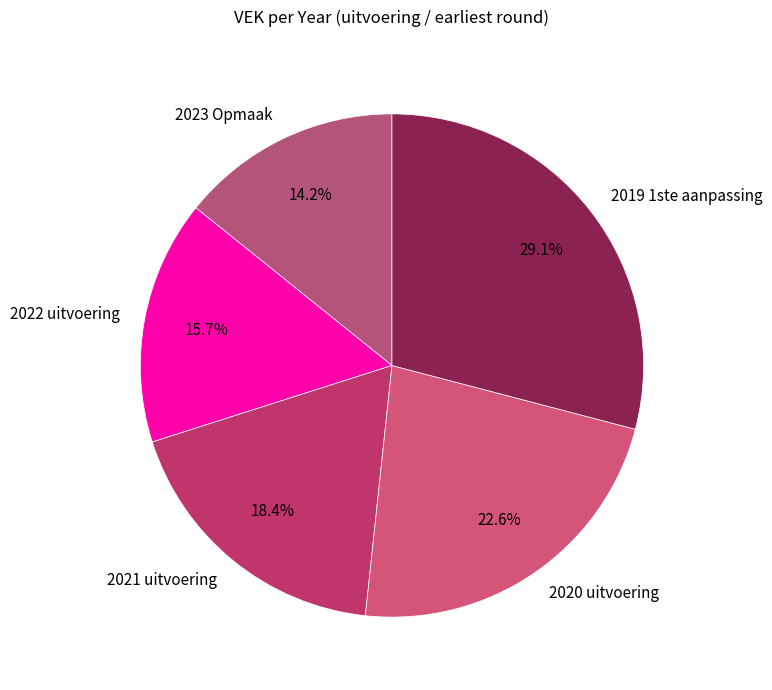

Which slice is the largest?

2019 1ste aanpassing